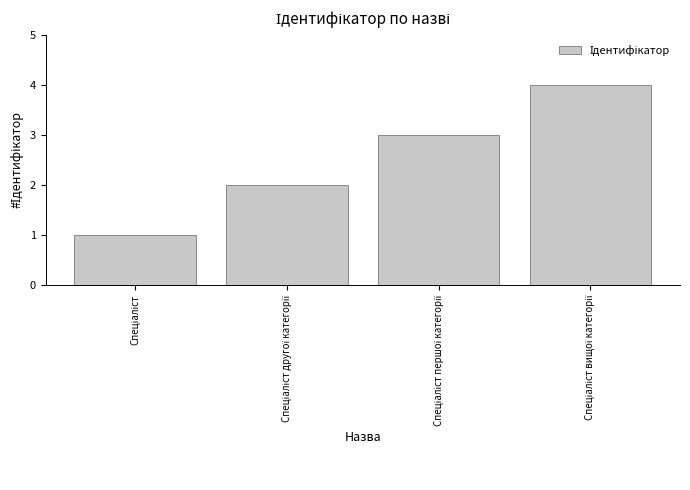

What is the maximum value shown in the chart?

4